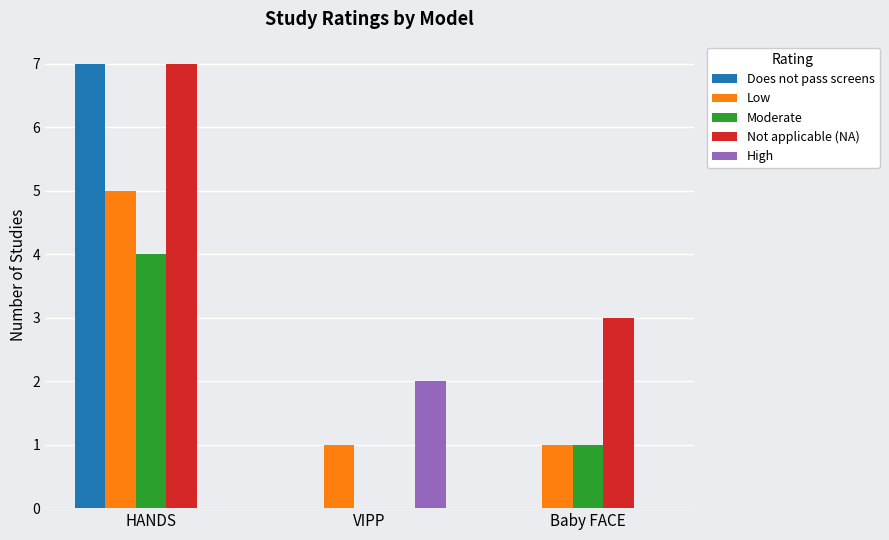

Which category has the highest value in the High series?

VIPP